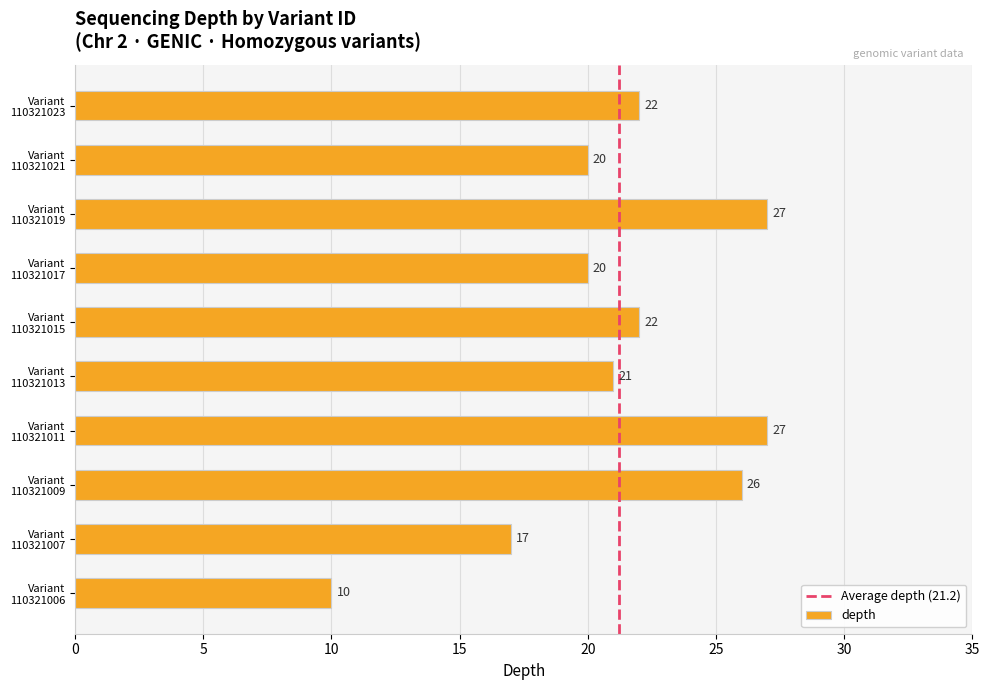

Reading top to bottom, transcribe all the data shown in this chart.

22	20	27	20	22	21	27	26	17	10